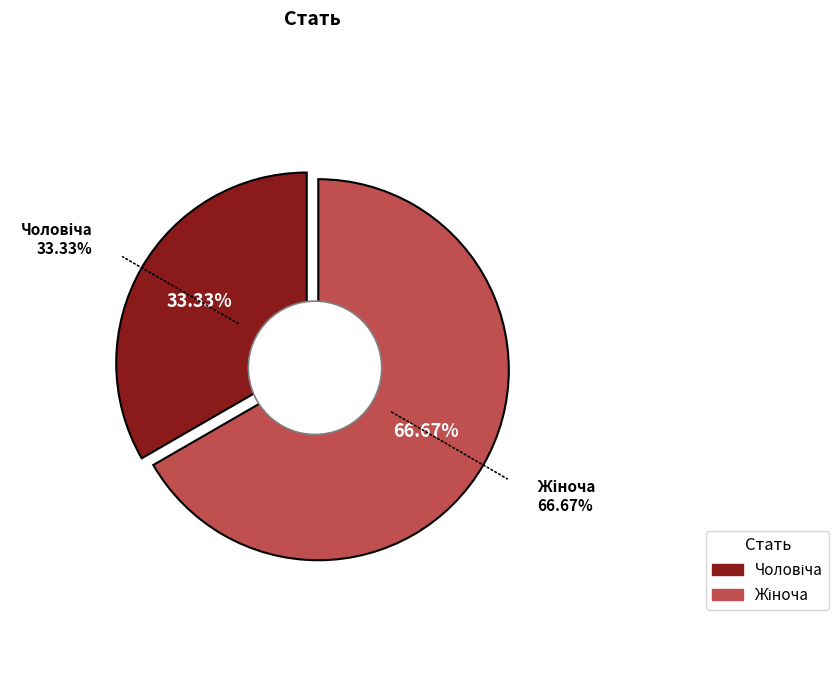

How much of the chart is everything except Чоловіча?

66.7%